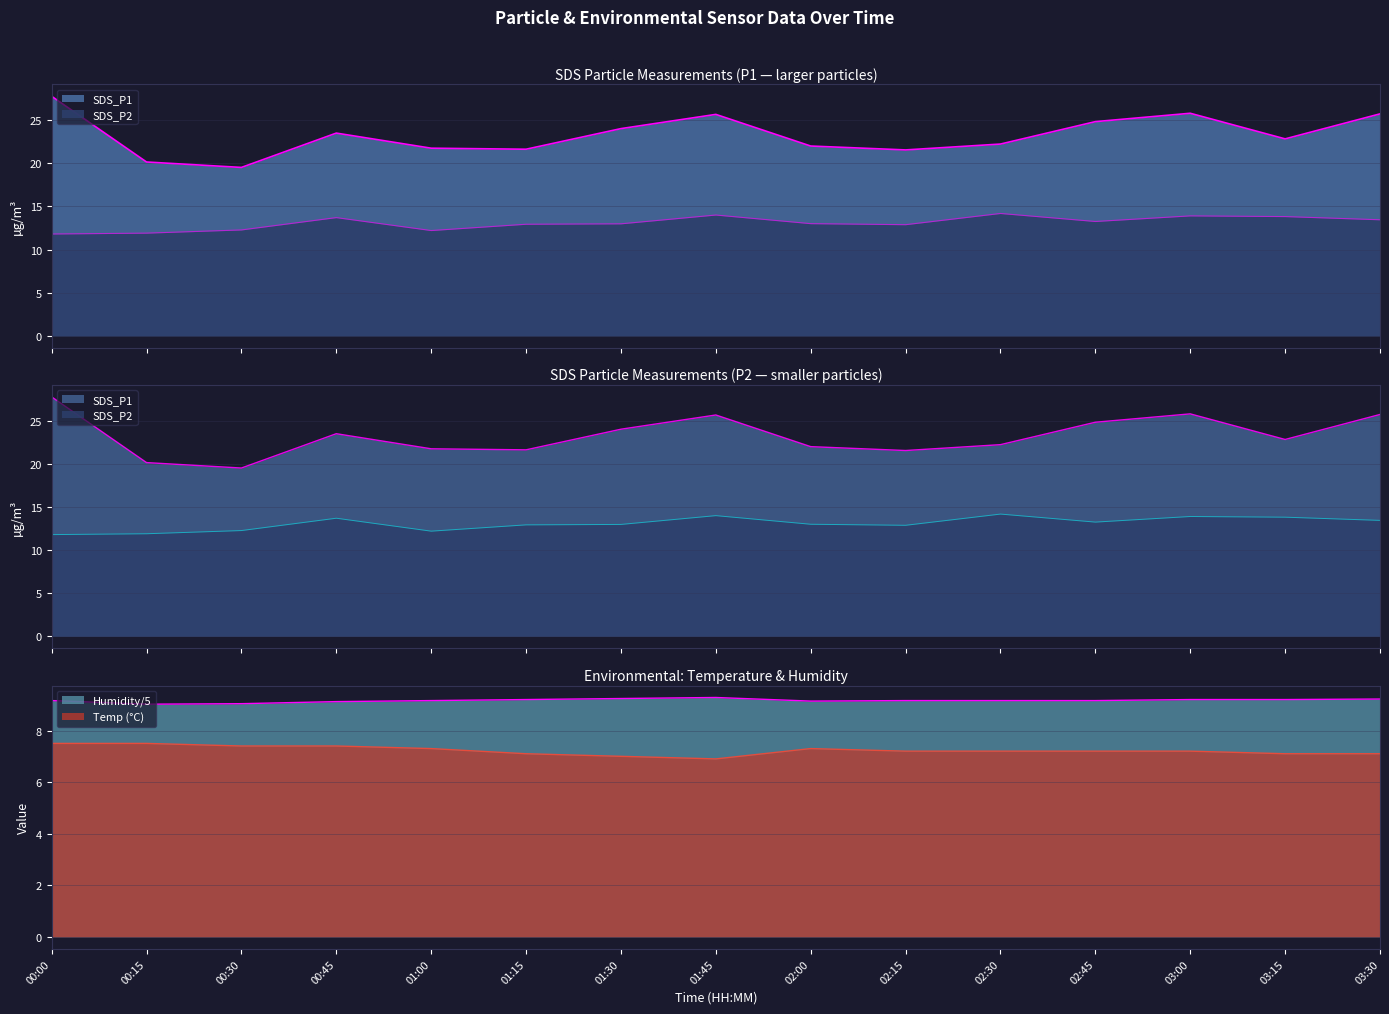

At which category is the sum across all series the highest?

00:00